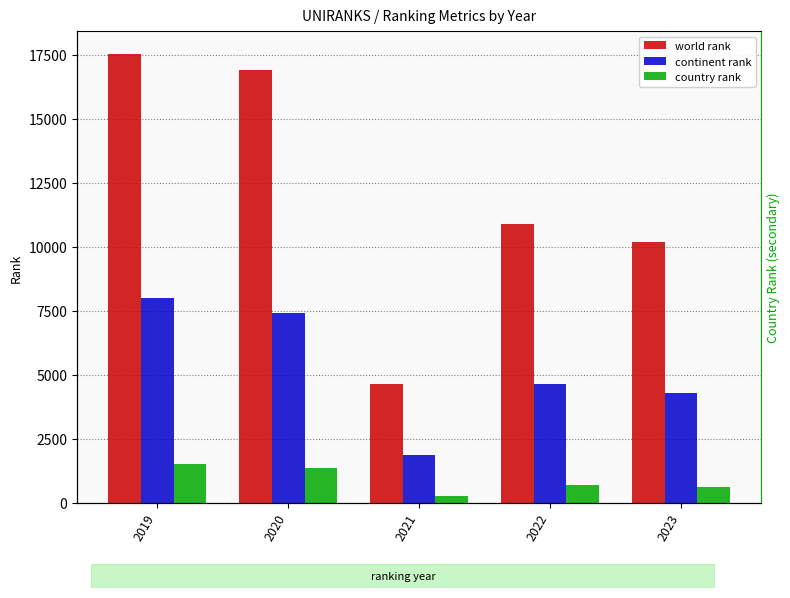

What is the highest value of the continent rank series?

7971